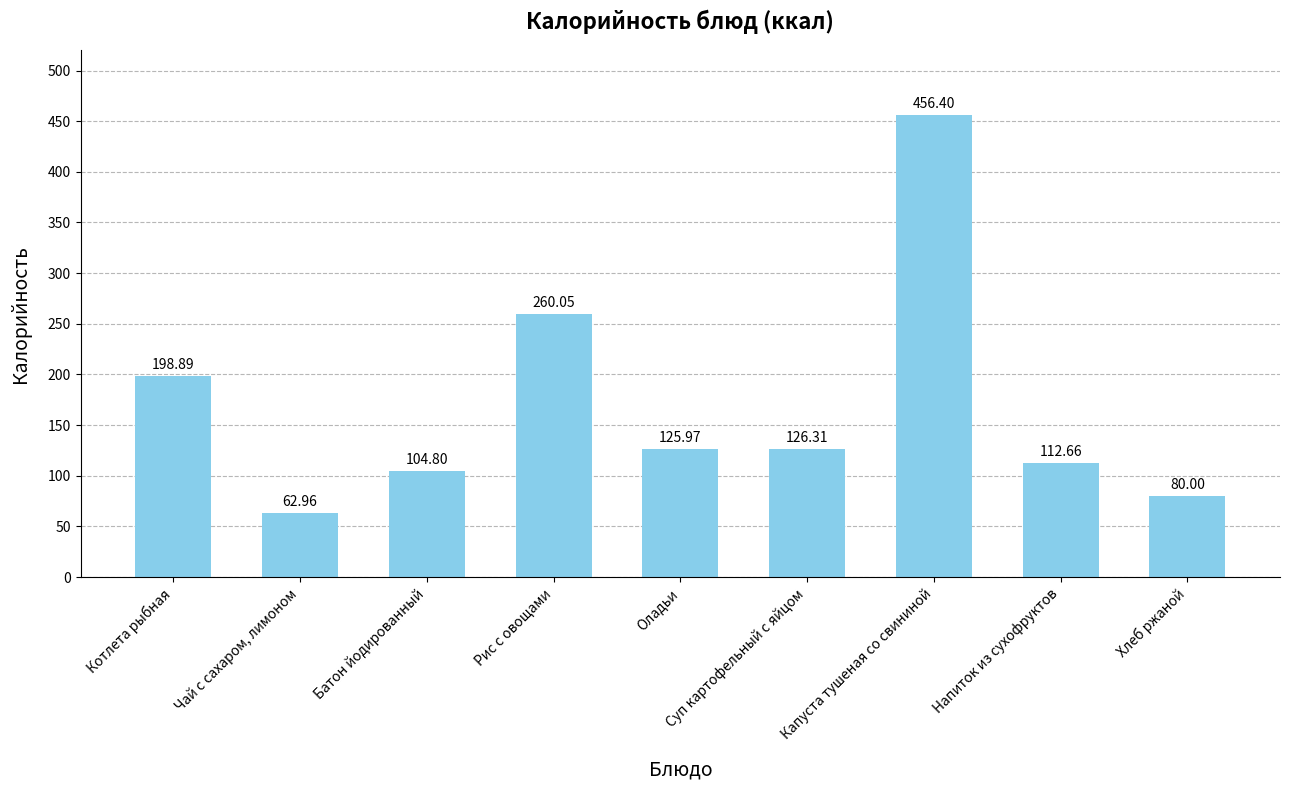

Rank the categories by value from lowest to highest.

Чай с сахаром, лимоном, Хлеб ржаной, Батон йодированный, Напиток из сухофруктов, Оладьи, Суп картофельный с яйцом, Котлета рыбная, Рис с овощами, Капуста тушеная со свининой